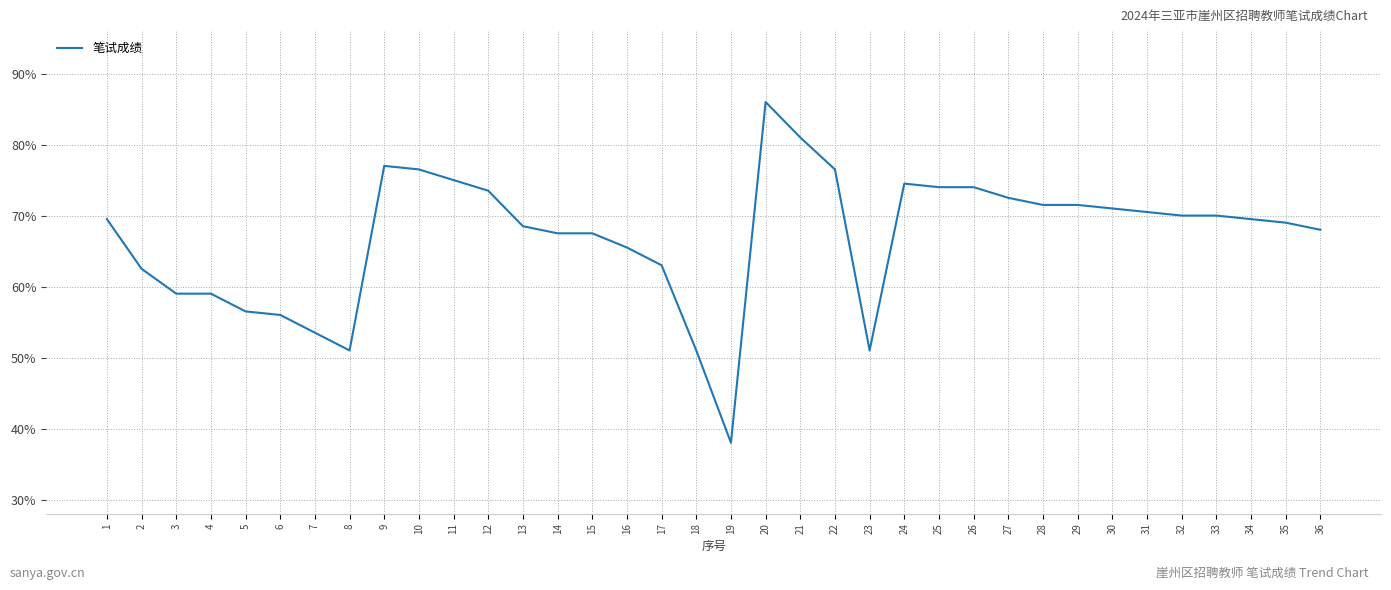

Read the value at 27.

72.5